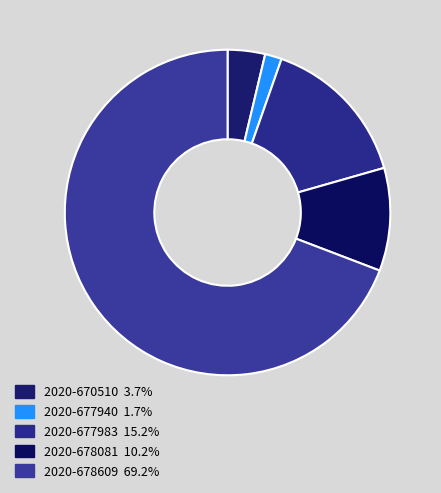

How many slices are in this pie chart?

5